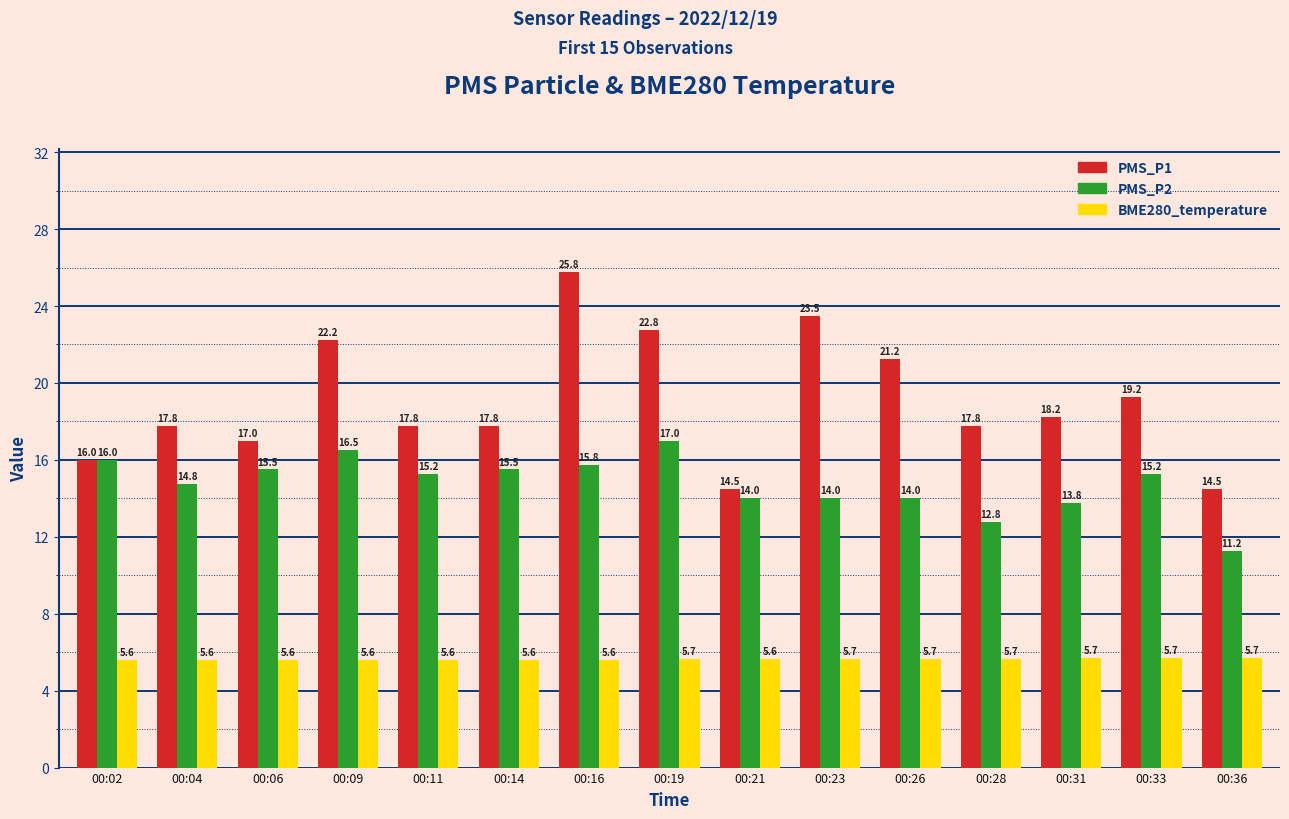

Is it true that BME280_temperature equals 5.7 at 00:33?

True